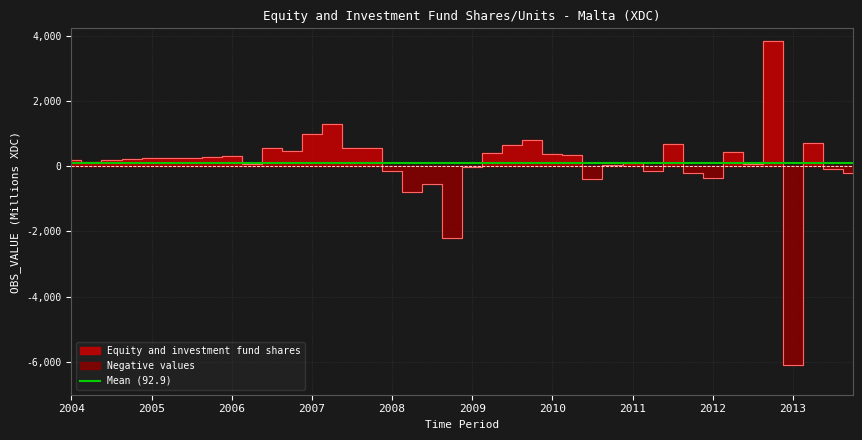

True or false: the data shows -13.7 at 2009.

True